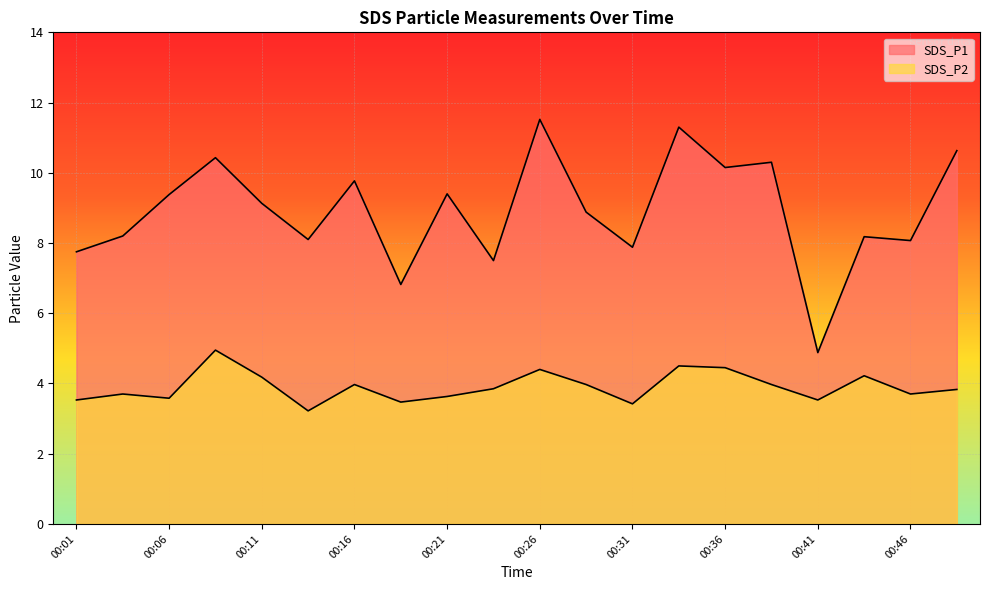

List the labels in order of SDS_P2 value, largest first.

00:09, 00:33, 00:36, 00:26, 00:43, 00:11, 00:16, 00:28, 00:38, 00:24, 00:48, 00:04, 00:46, 00:21, 00:06, 00:01, 00:41, 00:19, 00:31, 00:14